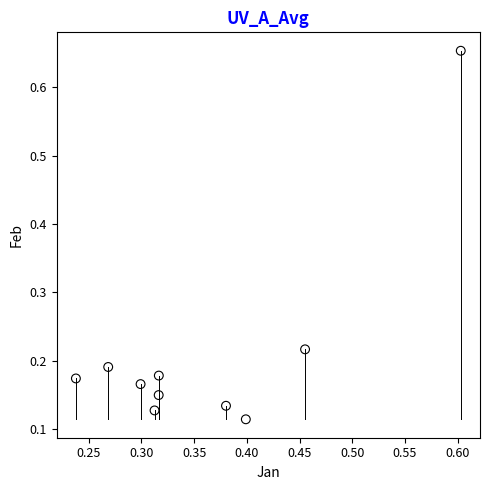

What is the average X value?

0.4